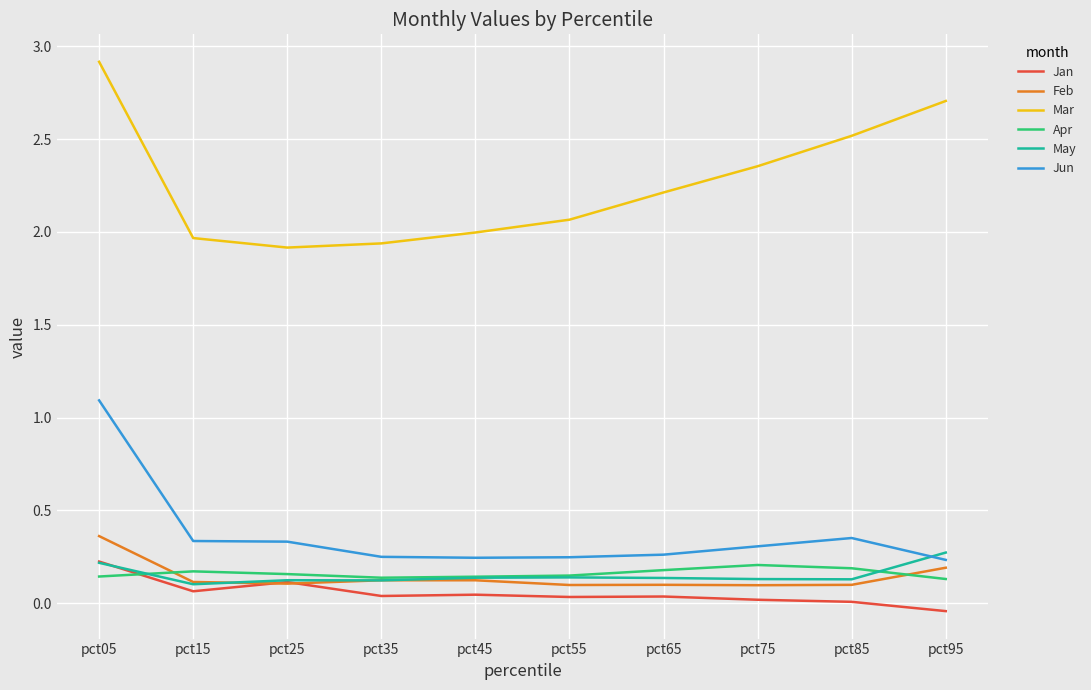

True or false: Jun has a value of 0.3 at pct15.

True